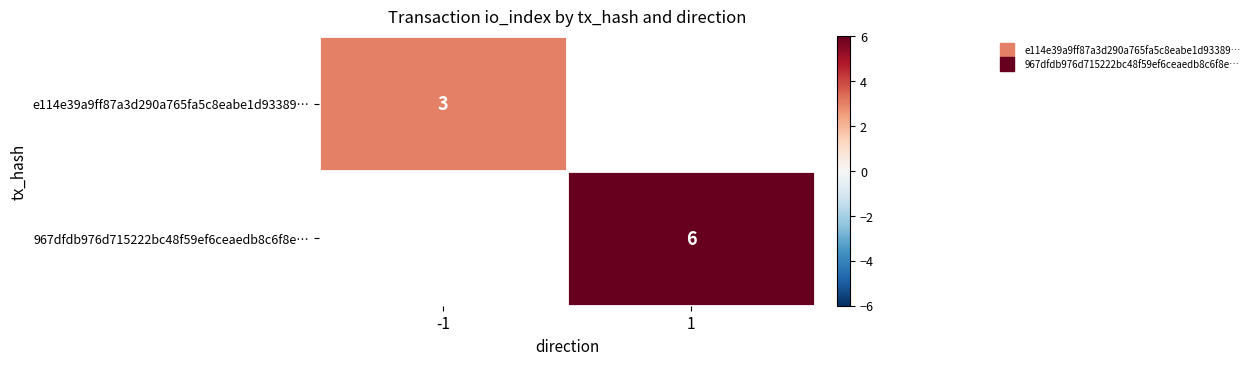

List the series in order of their peak value, lowest first.

e114e39a9ff87a3d290a765fa5c8eabe1d93389…, 967dfdb976d715222bc48f59ef6ceaedb8c6f8e…